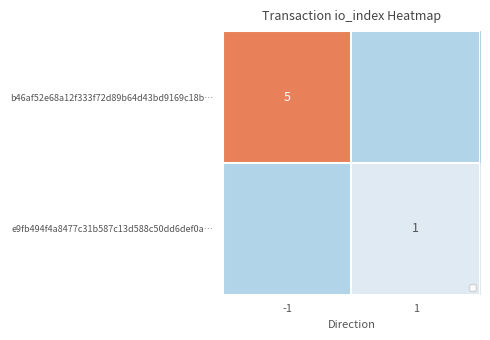

True or false: e9fb494f4a8477c31b587c13d588c50dd6def0a… has a value of 1 at 1.

True